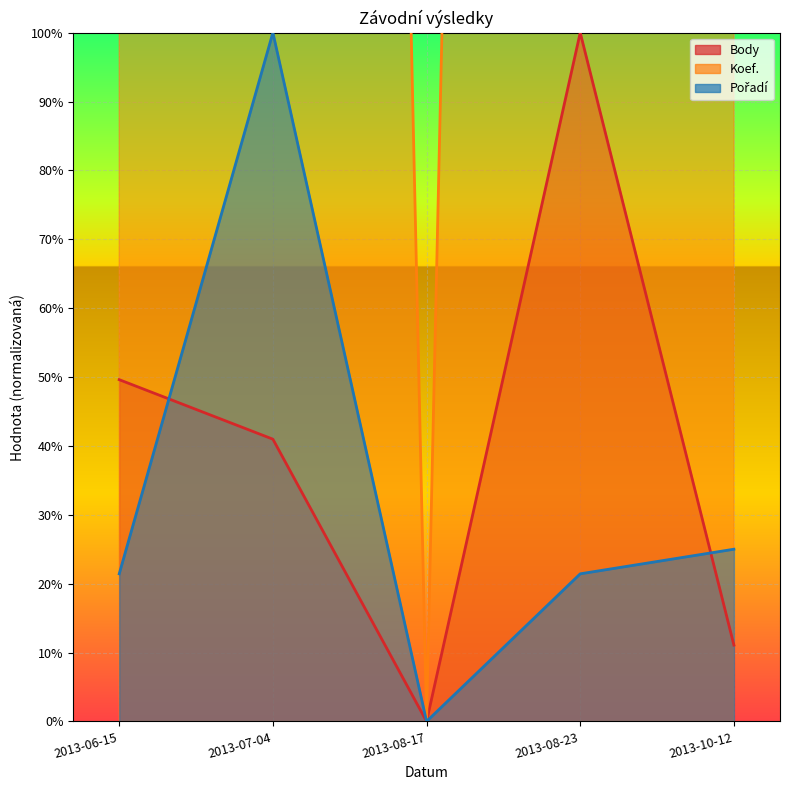

How many data points in Pořadí line are less than 21?

1